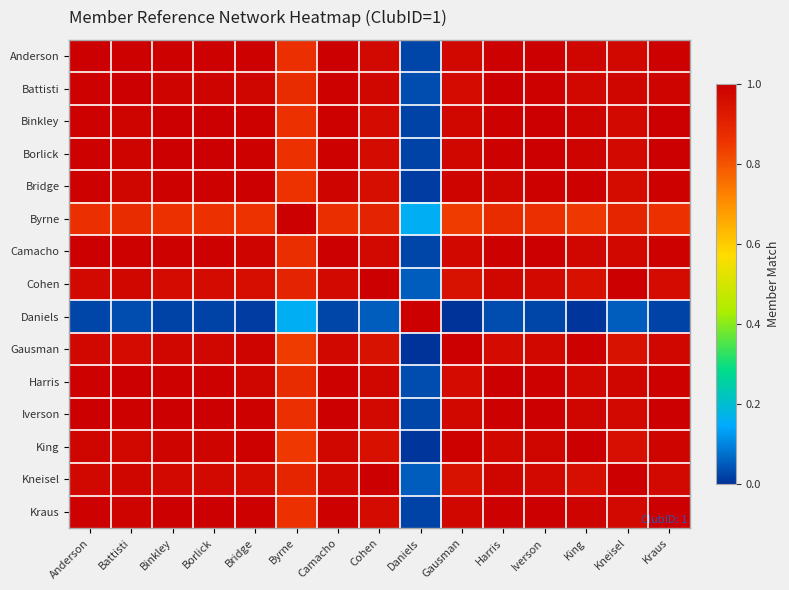

Reading right to left, extract all data points from this chart.

Anderson: Kraus=1.0	Kneisel=1.0	King=1.0	Iverson=1.0	Harris=1.0	Gausman=1.0	Daniels=0.0	Cohen=1.0	Camacho=1.0	Byrne=0.9	Bridge=1.0	Borlick=1.0	Binkley=1.0	Battisti=1.0	Anderson=1.0
Battisti: Kraus=1.0	Kneisel=1.0	King=1.0	Iverson=1.0	Harris=1.0	Gausman=1.0	Daniels=0.0	Cohen=1.0	Camacho=1.0	Byrne=0.9	Bridge=1.0	Borlick=1.0	Binkley=1.0	Battisti=1.0	Anderson=1.0
Binkley: Kraus=1.0	Kneisel=1.0	King=1.0	Iverson=1.0	Harris=1.0	Gausman=1.0	Daniels=0.0	Cohen=1.0	Camacho=1.0	Byrne=0.9	Bridge=1.0	Borlick=1.0	Binkley=1.0	Battisti=1.0	Anderson=1.0
Borlick: Kraus=1.0	Kneisel=1.0	King=1.0	Iverson=1.0	Harris=1.0	Gausman=1.0	Daniels=0.0	Cohen=1.0	Camacho=1.0	Byrne=0.9	Bridge=1.0	Borlick=1.0	Binkley=1.0	Battisti=1.0	Anderson=1.0
Bridge: Kraus=1.0	Kneisel=1.0	King=1.0	Iverson=1.0	Harris=1.0	Gausman=1.0	Daniels=0.0	Cohen=1.0	Camacho=1.0	Byrne=0.9	Bridge=1.0	Borlick=1.0	Binkley=1.0	Battisti=1.0	Anderson=1.0
Byrne: Kraus=0.9	Kneisel=0.9	King=0.8	Iverson=0.9	Harris=0.9	Gausman=0.8	Daniels=0.2	Cohen=0.9	Camacho=0.9	Byrne=1.0	Bridge=0.9	Borlick=0.9	Binkley=0.9	Battisti=0.9	Anderson=0.9
Camacho: Kraus=1.0	Kneisel=1.0	King=1.0	Iverson=1.0	Harris=1.0	Gausman=1.0	Daniels=0.0	Cohen=1.0	Camacho=1.0	Byrne=0.9	Bridge=1.0	Borlick=1.0	Binkley=1.0	Battisti=1.0	Anderson=1.0
Cohen: Kraus=1.0	Kneisel=1.0	King=1.0	Iverson=1.0	Harris=1.0	Gausman=0.9	Daniels=0.1	Cohen=1.0	Camacho=1.0	Byrne=0.9	Bridge=1.0	Borlick=1.0	Binkley=1.0	Battisti=1.0	Anderson=1.0
Daniels: Kraus=0.0	Kneisel=0.1	King=0.0	Iverson=0.0	Harris=0.0	Gausman=0.0	Daniels=1.0	Cohen=0.1	Camacho=0.0	Byrne=0.2	Bridge=0.0	Borlick=0.0	Binkley=0.0	Battisti=0.0	Anderson=0.0
Gausman: Kraus=1.0	Kneisel=0.9	King=1.0	Iverson=1.0	Harris=1.0	Gausman=1.0	Daniels=0.0	Cohen=0.9	Camacho=1.0	Byrne=0.8	Bridge=1.0	Borlick=1.0	Binkley=1.0	Battisti=1.0	Anderson=1.0
Harris: Kraus=1.0	Kneisel=1.0	King=1.0	Iverson=1.0	Harris=1.0	Gausman=1.0	Daniels=0.0	Cohen=1.0	Camacho=1.0	Byrne=0.9	Bridge=1.0	Borlick=1.0	Binkley=1.0	Battisti=1.0	Anderson=1.0
Iverson: Kraus=1.0	Kneisel=1.0	King=1.0	Iverson=1.0	Harris=1.0	Gausman=1.0	Daniels=0.0	Cohen=1.0	Camacho=1.0	Byrne=0.9	Bridge=1.0	Borlick=1.0	Binkley=1.0	Battisti=1.0	Anderson=1.0
King: Kraus=1.0	Kneisel=1.0	King=1.0	Iverson=1.0	Harris=1.0	Gausman=1.0	Daniels=0.0	Cohen=1.0	Camacho=1.0	Byrne=0.8	Bridge=1.0	Borlick=1.0	Binkley=1.0	Battisti=1.0	Anderson=1.0
Kneisel: Kraus=1.0	Kneisel=1.0	King=1.0	Iverson=1.0	Harris=1.0	Gausman=0.9	Daniels=0.1	Cohen=1.0	Camacho=1.0	Byrne=0.9	Bridge=1.0	Borlick=1.0	Binkley=1.0	Battisti=1.0	Anderson=1.0
Kraus: Kraus=1.0	Kneisel=1.0	King=1.0	Iverson=1.0	Harris=1.0	Gausman=1.0	Daniels=0.0	Cohen=1.0	Camacho=1.0	Byrne=0.9	Bridge=1.0	Borlick=1.0	Binkley=1.0	Battisti=1.0	Anderson=1.0